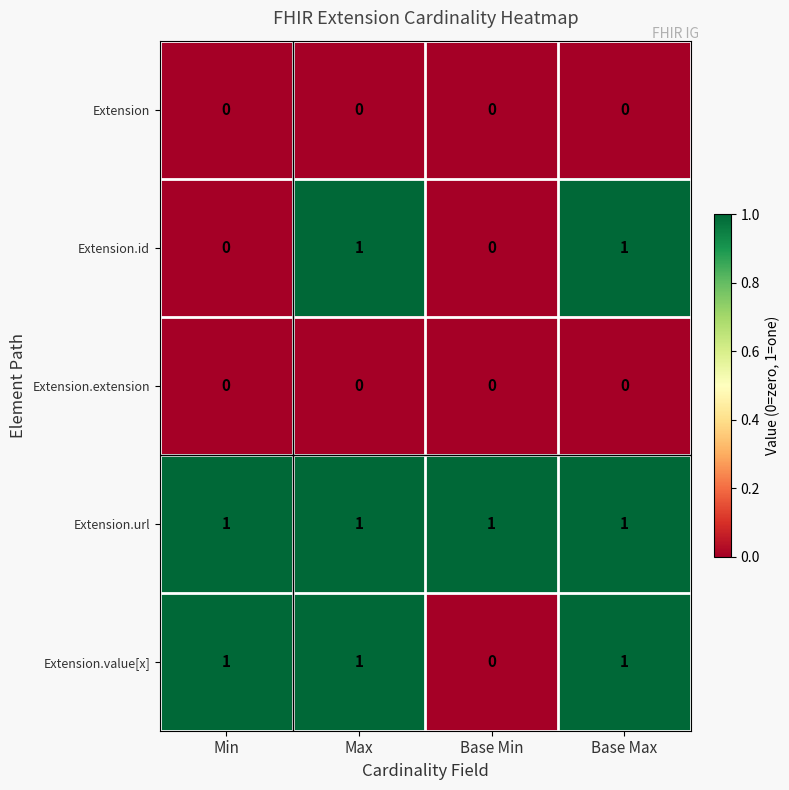

Reading left to right, list all the values displayed in this chart.

Extension: Min=0	Max=0	Base Min=0	Base Max=0
Extension.id: Min=0	Max=1	Base Min=0	Base Max=1
Extension.extension: Min=0	Max=0	Base Min=0	Base Max=0
Extension.url: Min=1	Max=1	Base Min=1	Base Max=1
Extension.value[x]: Min=1	Max=1	Base Min=0	Base Max=1